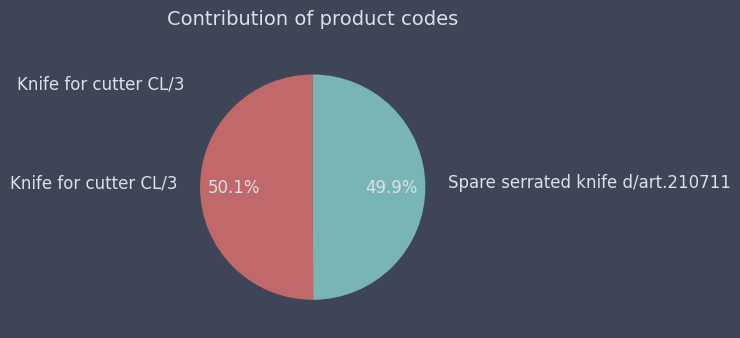

Is it true that Knife for cutter CL/3 is 45% of the pie?

False